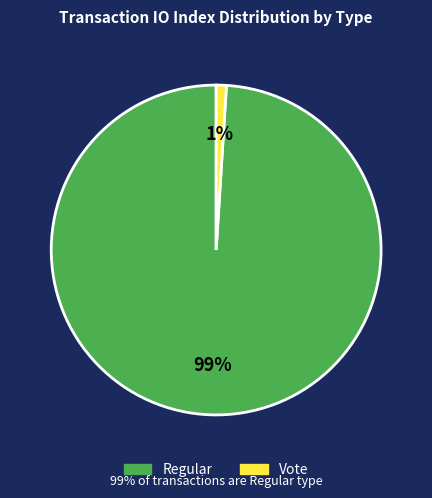

Do Vote and Regular together represent more than half of the pie?

Yes